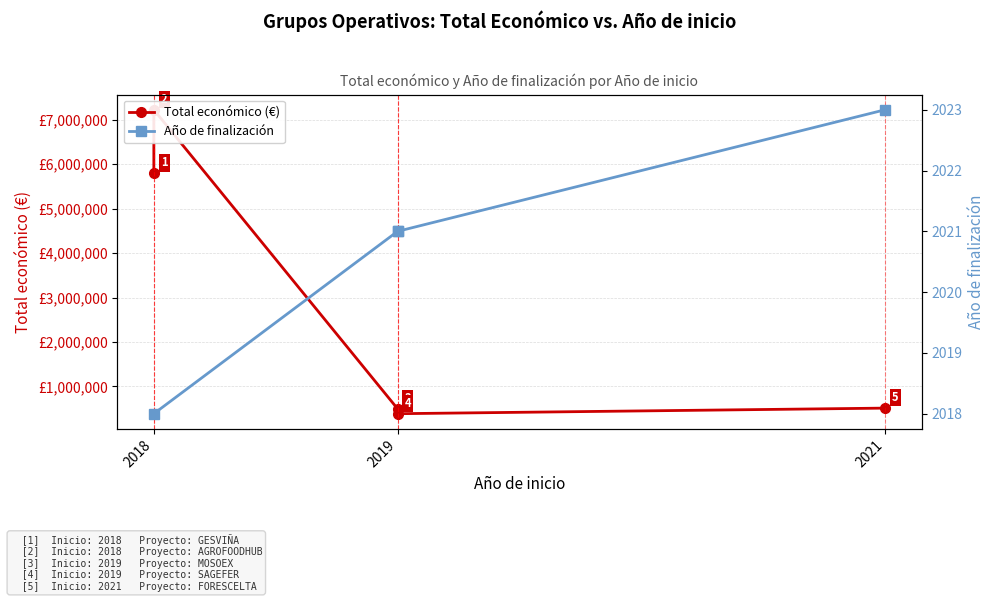

What is the sum of all Total económico (€) values?

14412889.0